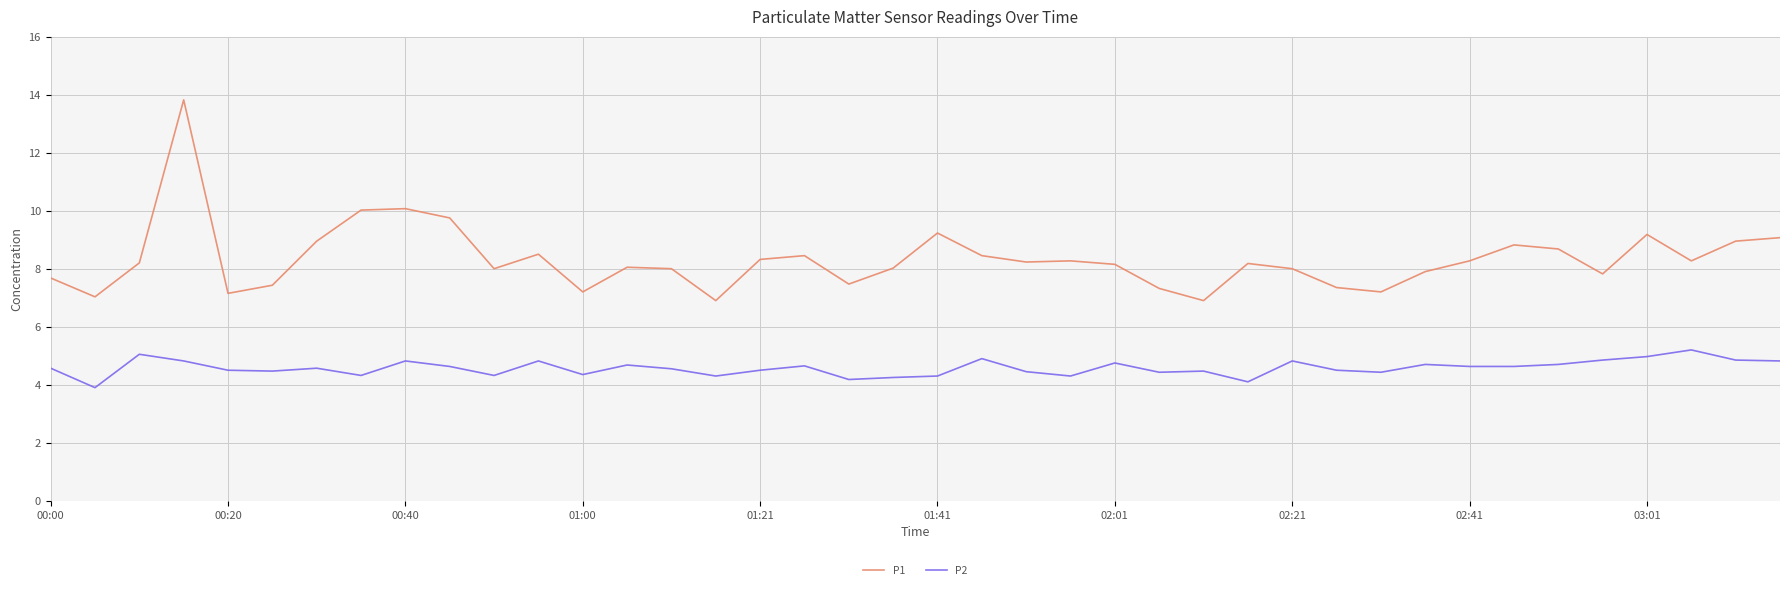

True or false: P1 and P2 cross at least once.

False